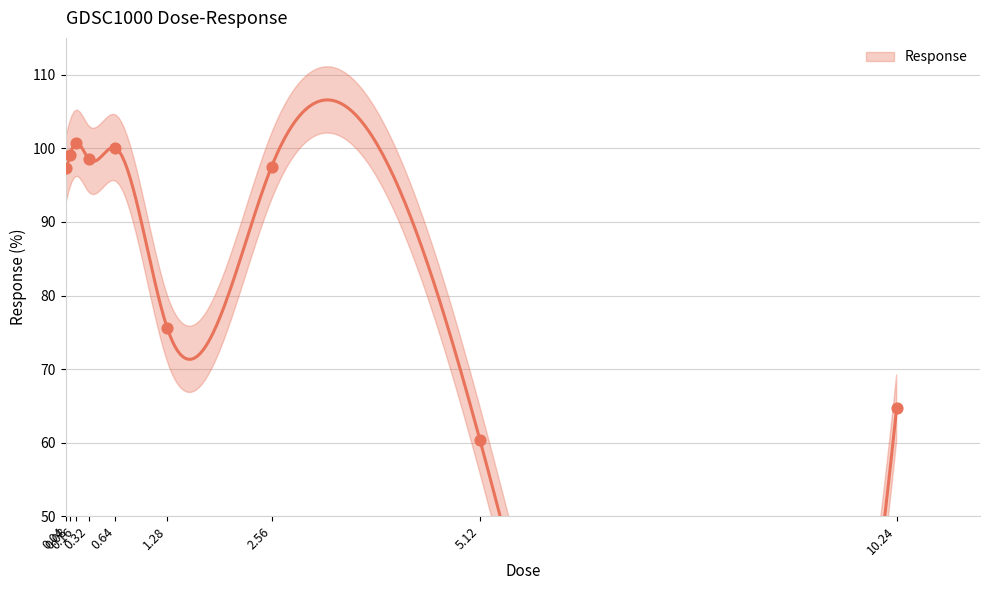

Approximately how many times larger is the value at 0.04 compared to 0.16?

1.0